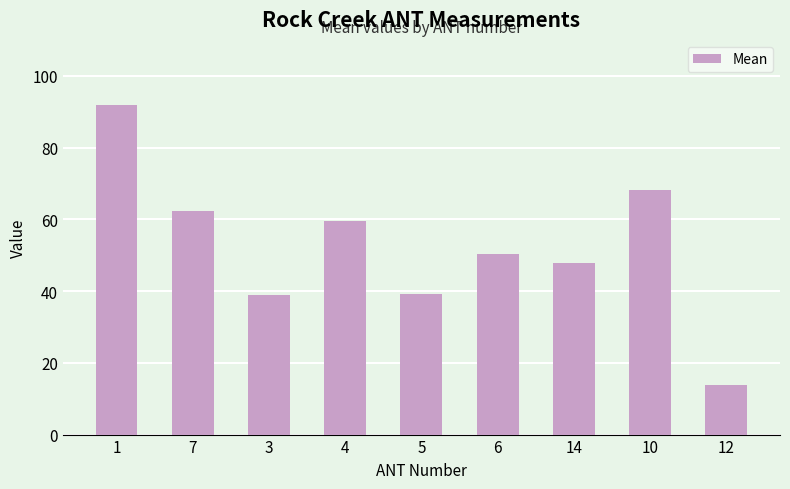

What is the change in value from 1 to 4?

-32.4